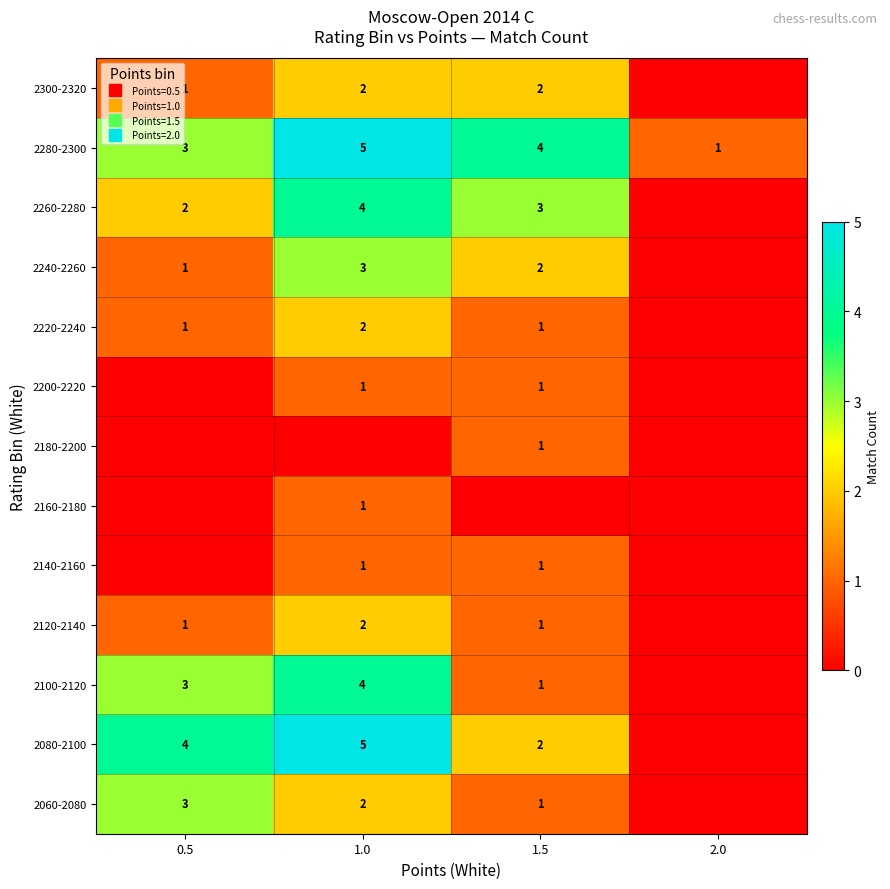

How many 2100-2120 values are between 1 and 4?

3